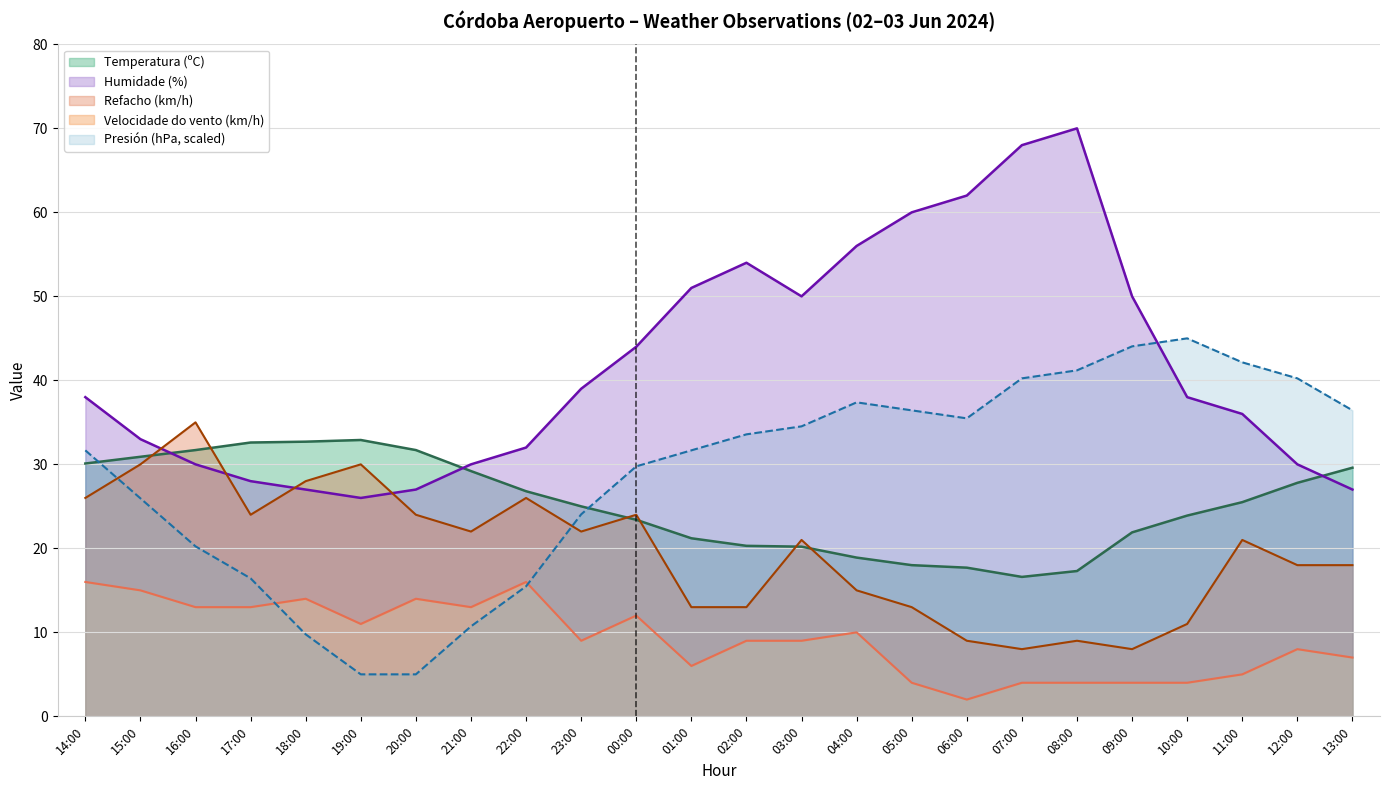

How many interior local peaks does the Temperatura (ºC) series have?

1